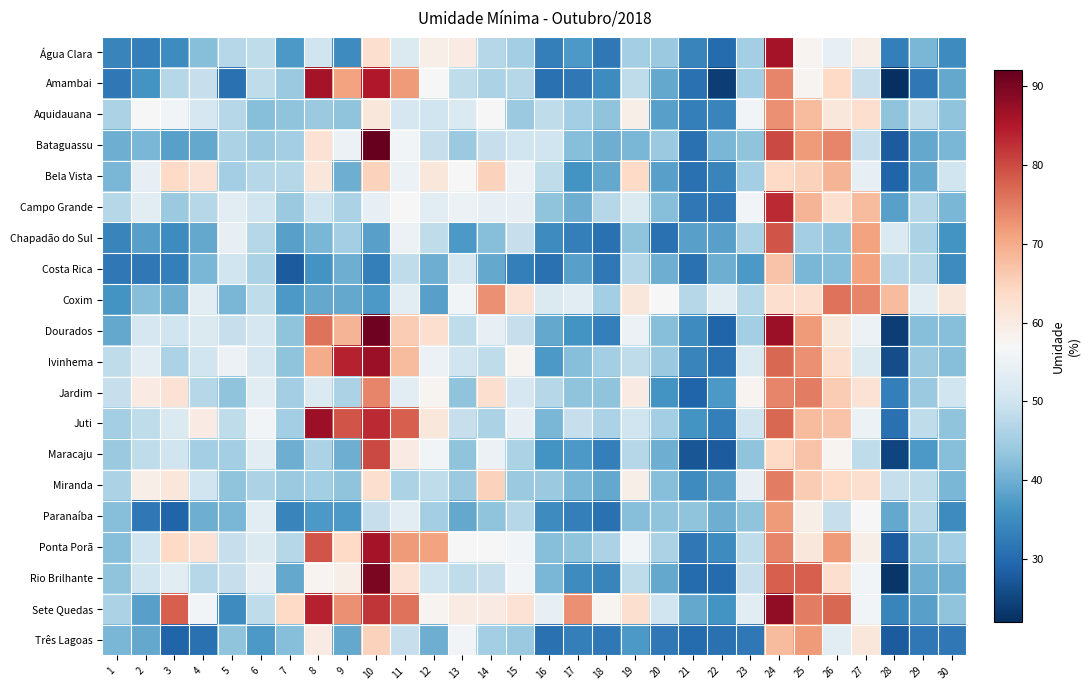

Rank the series by their maximum value, from highest to lowest.

Bataguassu, Dourados, Rio Brilhante, Sete Quedas, Ivinhema, Juti, Água Clara, Amambai, Ponta Porã, Campo Grande, Maracaju, Chapadão do Sul, Coxim, Jardim, Miranda, Aquidauana, Paranaíba, Três Lagoas, Costa Rica, Bela Vista